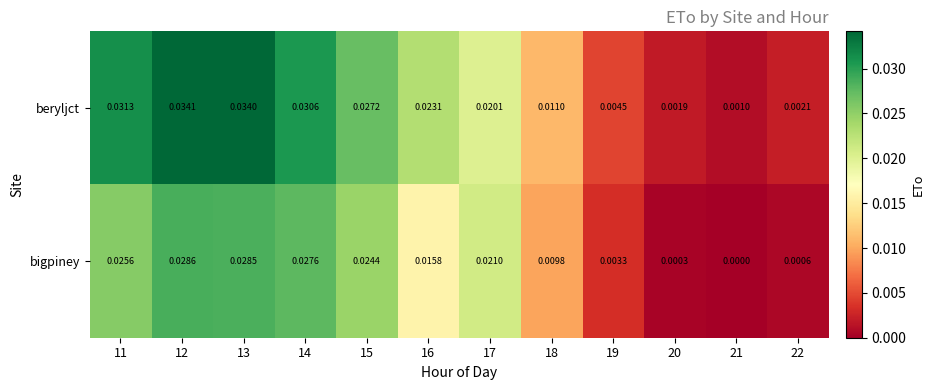

List the series in order of their peak value, lowest first.

bigpiney, beryljct